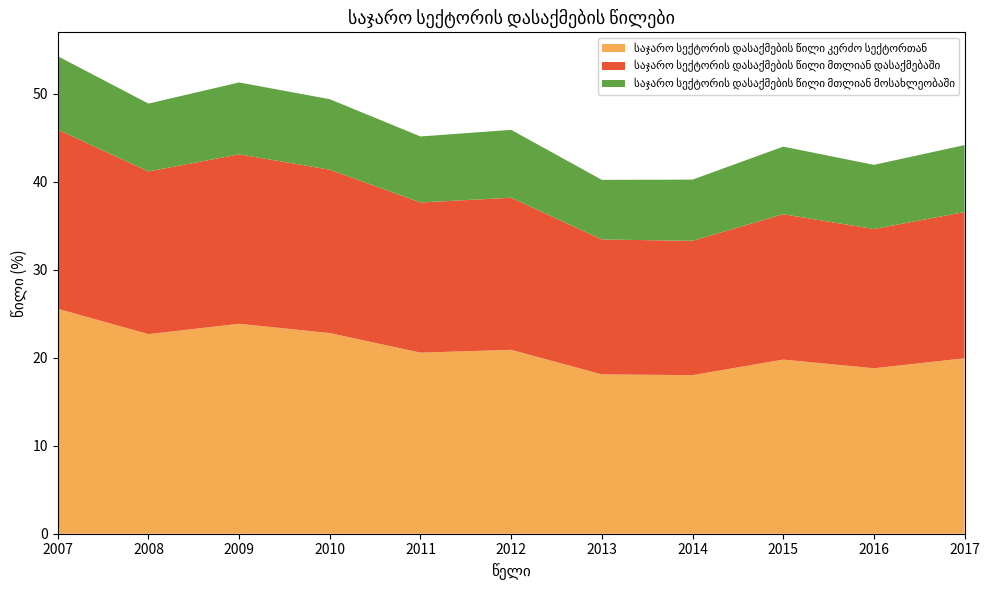

Reading right to left, transcribe all the data shown in this chart.

საჯარო სექტორის დასაქმების წილი კერძო სექტორთან: 2017=19.9	2016=18.8	2015=19.8	2014=18.0	2013=18.1	2012=20.9	2011=20.6	2010=22.8	2009=23.9	2008=22.7	2007=25.6
საჯარო სექტორის დასაქმების წილი მთლიან დასაქმებაში: 2017=16.6	2016=15.8	2015=16.5	2014=15.3	2013=15.3	2012=17.3	2011=17.1	2010=18.6	2009=19.3	2008=18.5	2007=20.4
საჯარო სექტორის დასაქმების წილი მთლიან მოსახლეობაში: 2017=7.6	2016=7.3	2015=7.7	2014=7.0	2013=6.8	2012=7.7	2011=7.5	2010=8.0	2009=8.2	2008=7.7	2007=8.3